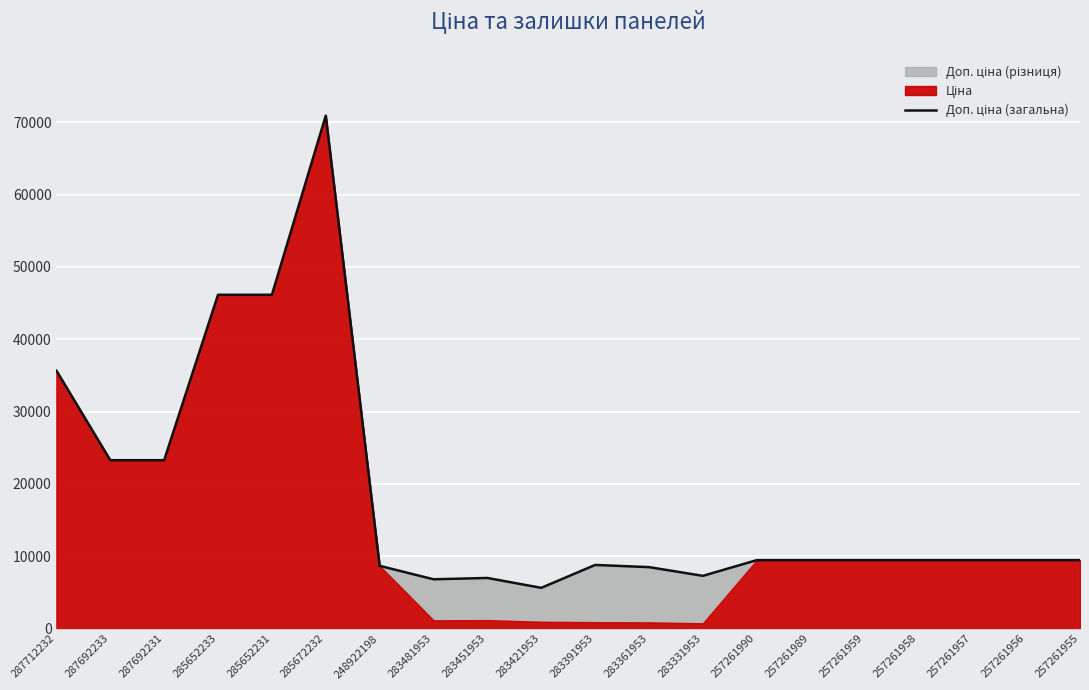

List the labels in order of value, smallest first.

283421953, 283481953, 283451953, 283331953, 283361953, 248922198, 283391953, 257261990, 257261989, 257261959, 257261958, 257261957, 257261956, 257261955, 287692233, 287692231, 287712232, 285652233, 285652231, 285672232